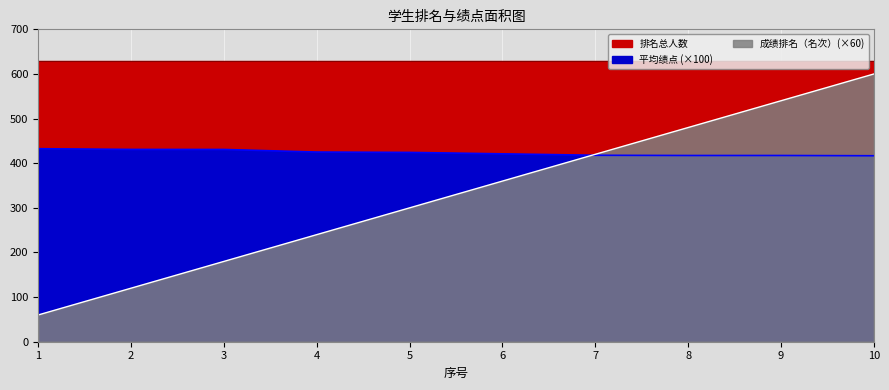

At which category is the sum across all series the highest?

10